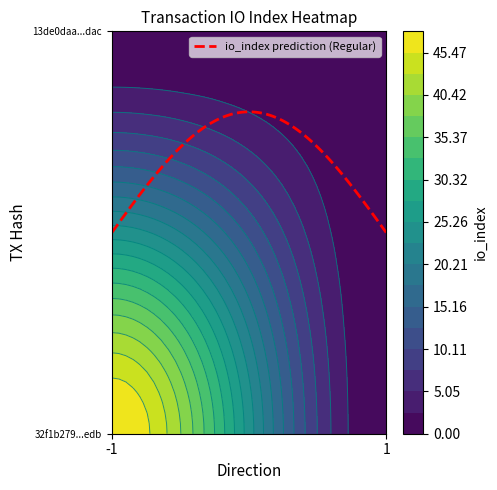

Is it true that 32f1b279eec2e40ada86fa717921c5cb8372edb equals 32 at 1?

False